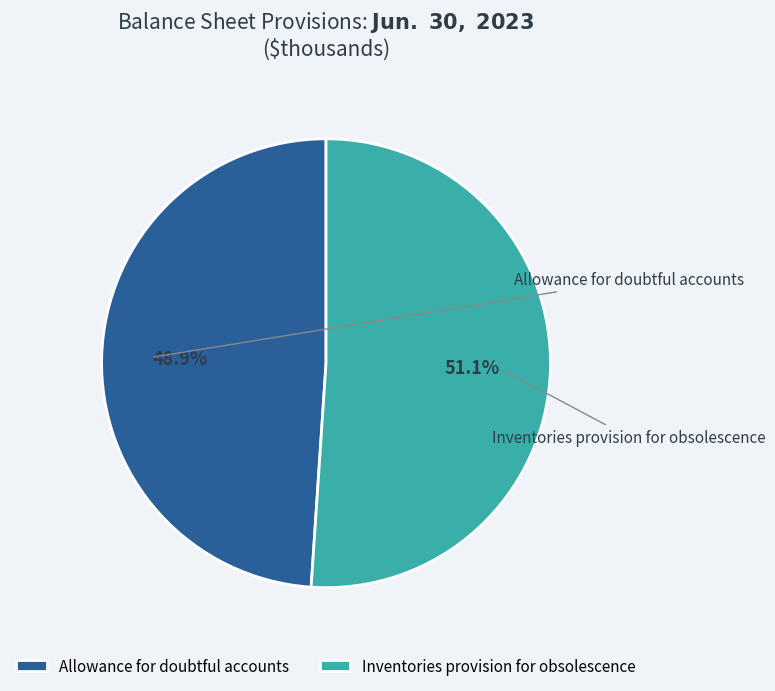

How much of the chart is everything except Allowance for doubtful accounts?

51.1%